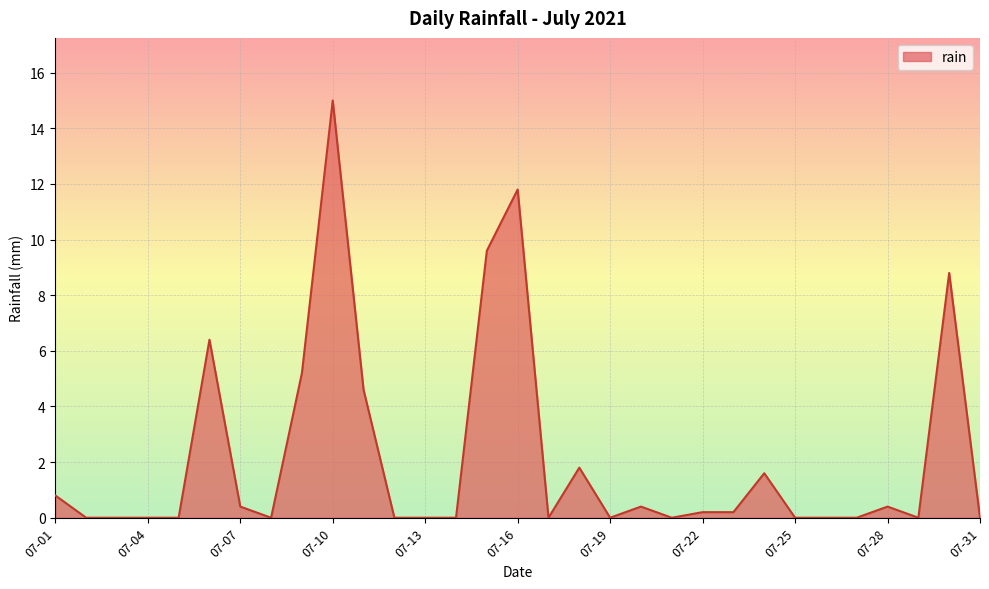

What is the greatest value displayed?

15.0